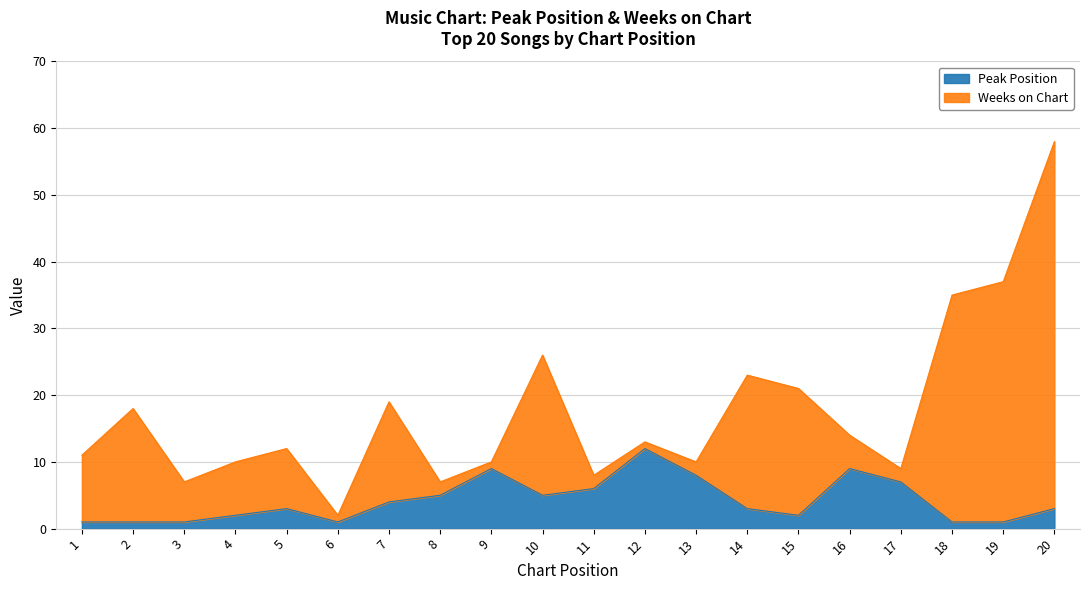

How many lines are shown in the chart?

2